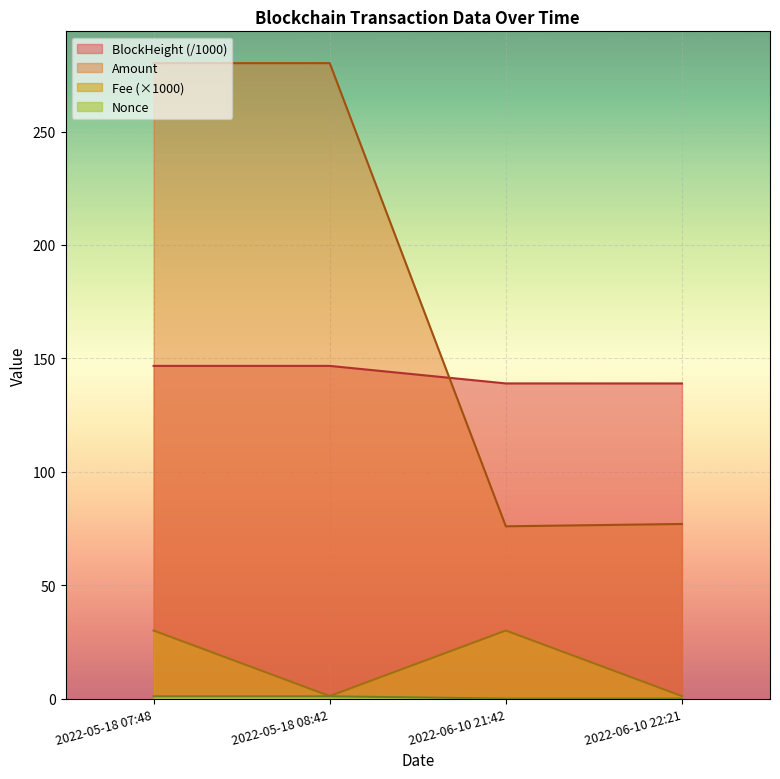

What is the difference between the maximum and second lowest values in the Fee series?

28.9